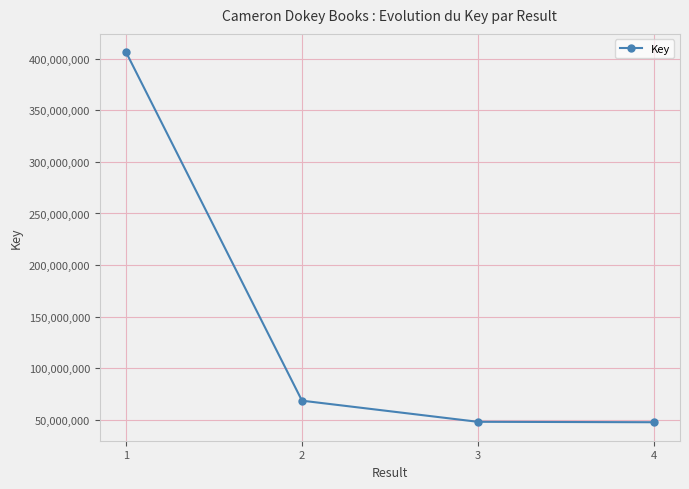

What is the difference between the maximum and minimum values?

358212341